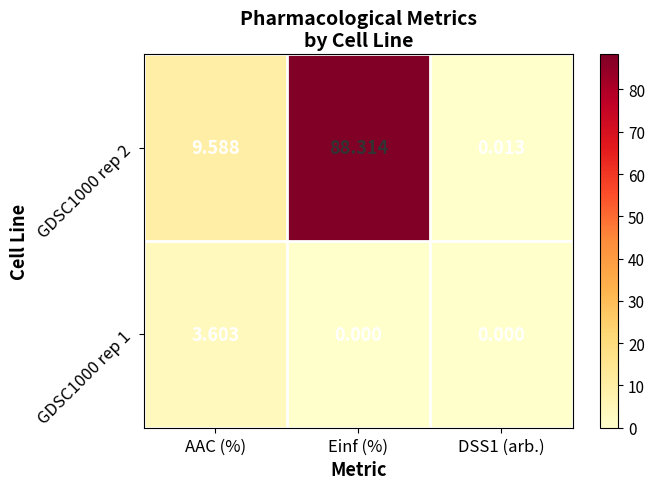

At DSS1 (arb.), list the series in order from largest to smallest.

GDSC1000 rep 2, GDSC1000 rep 1